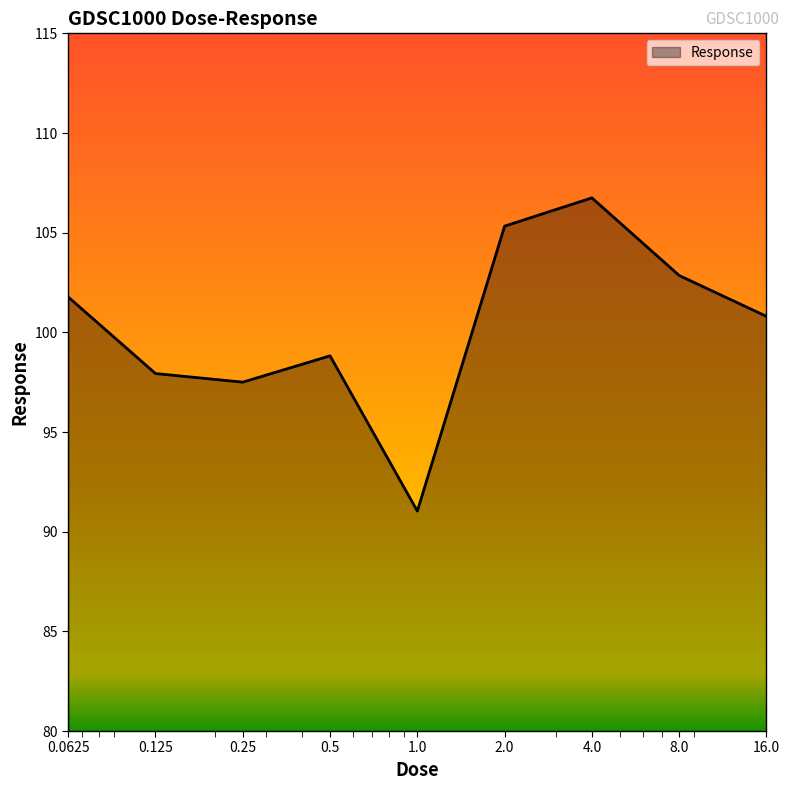

How many values exceed 100?

5